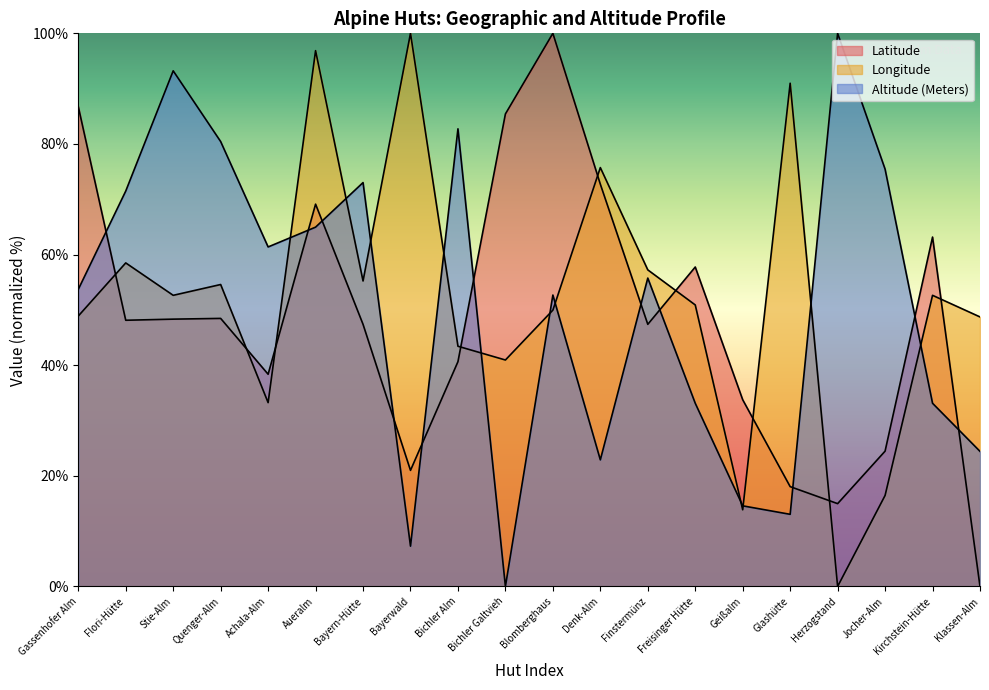

Is the value of Longitude at Finstermünz greater than the value of Altitude at Bichler Alm?

No